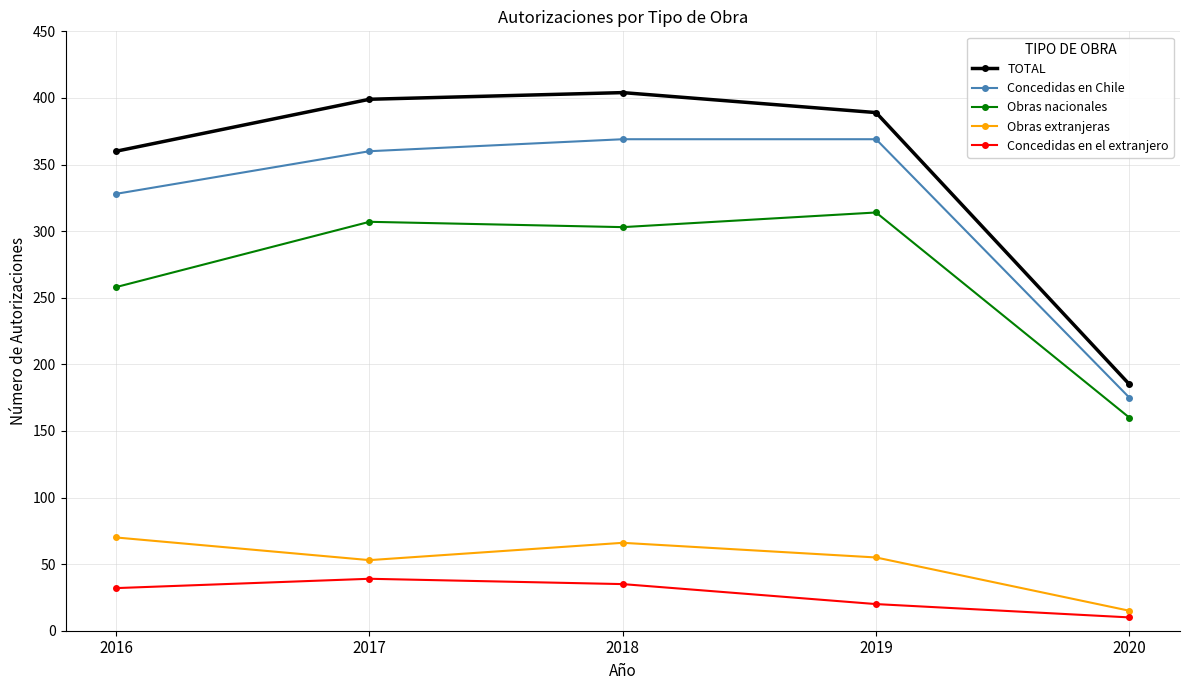

How many values in the Concedidas en el extranjero series are below 32?

2